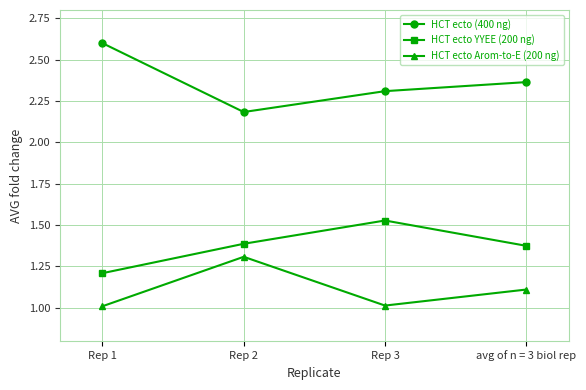

Where is HCT ecto (400 ng) nearest to the value 2?

Rep 2